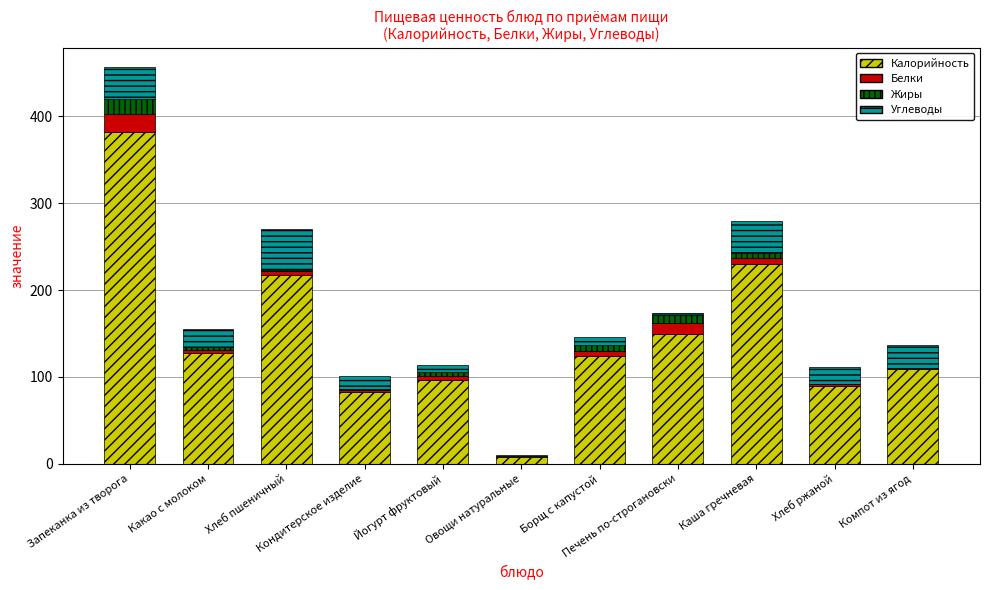

What is the highest value of the Калорийность series?

382.0